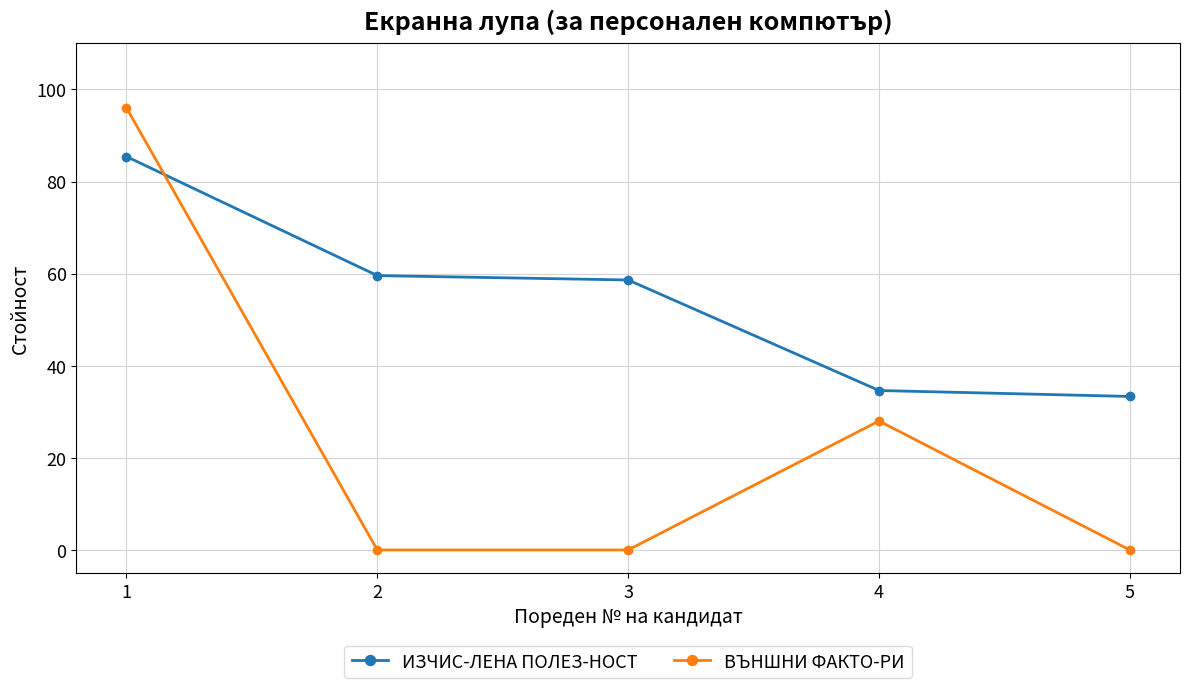

Does the chart have visible grid lines?

Yes